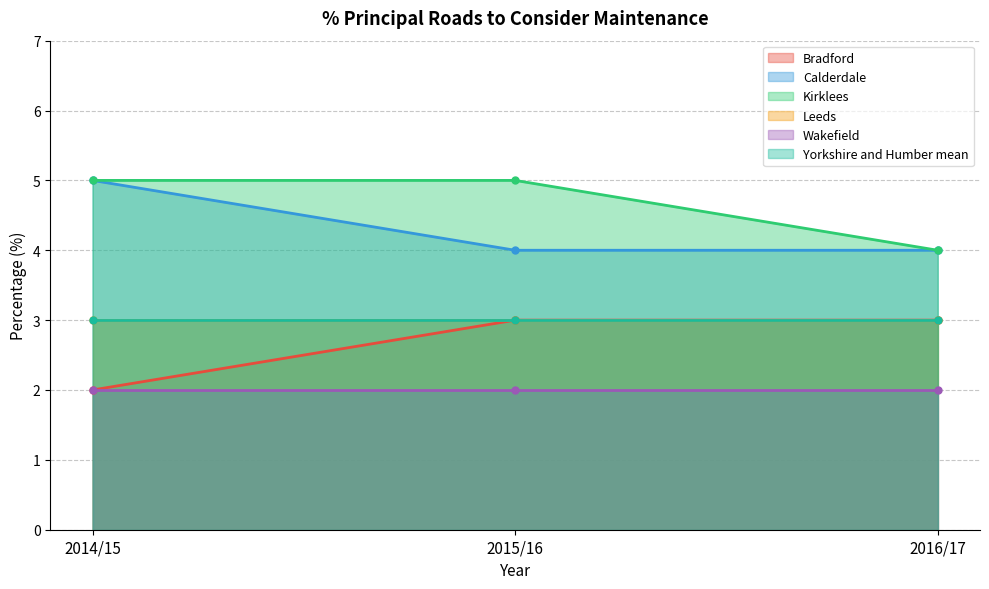

Which category has the lowest value in the Bradford series?

2014/15